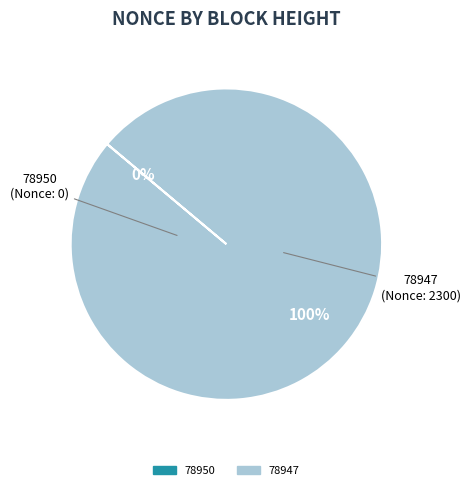

What is the majority slice?

78947